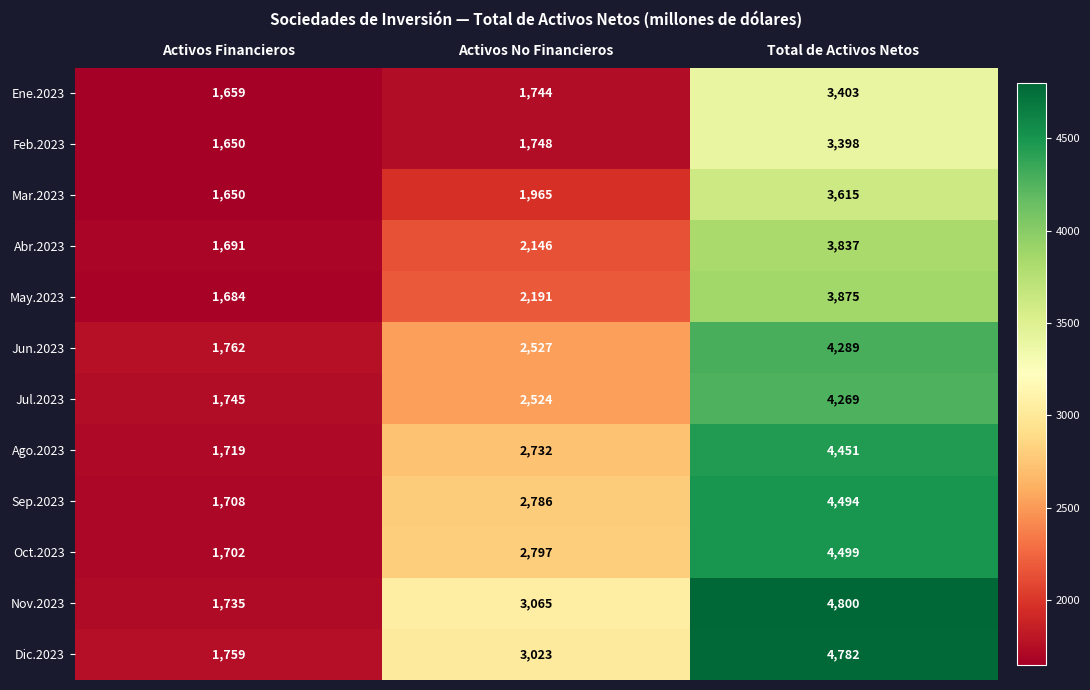

What is the sum of the Jun.2023 values at Activos No Financieros and Activos Financieros?

4289